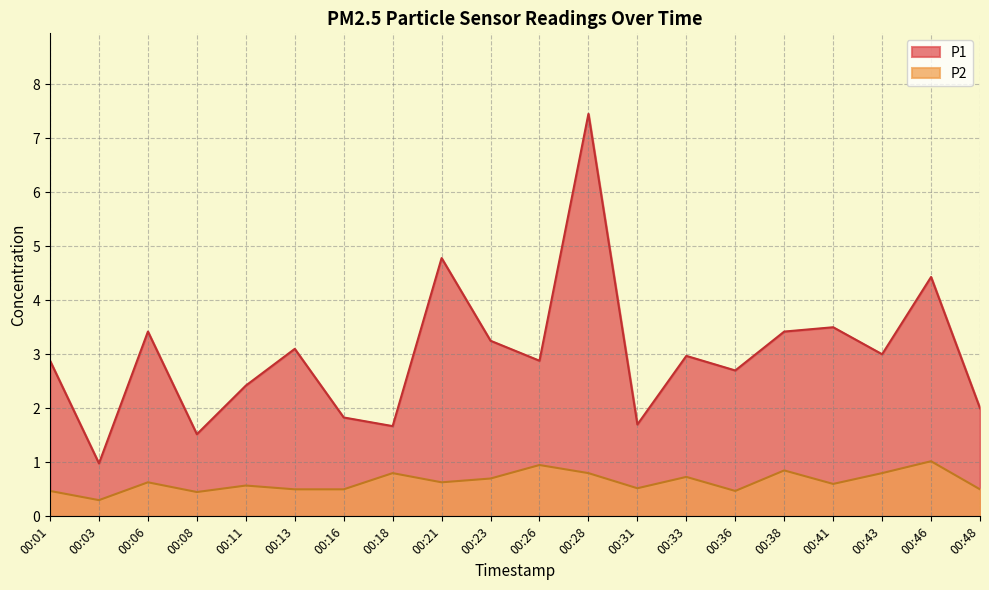

At which label is P1 closest to 4?

00:46